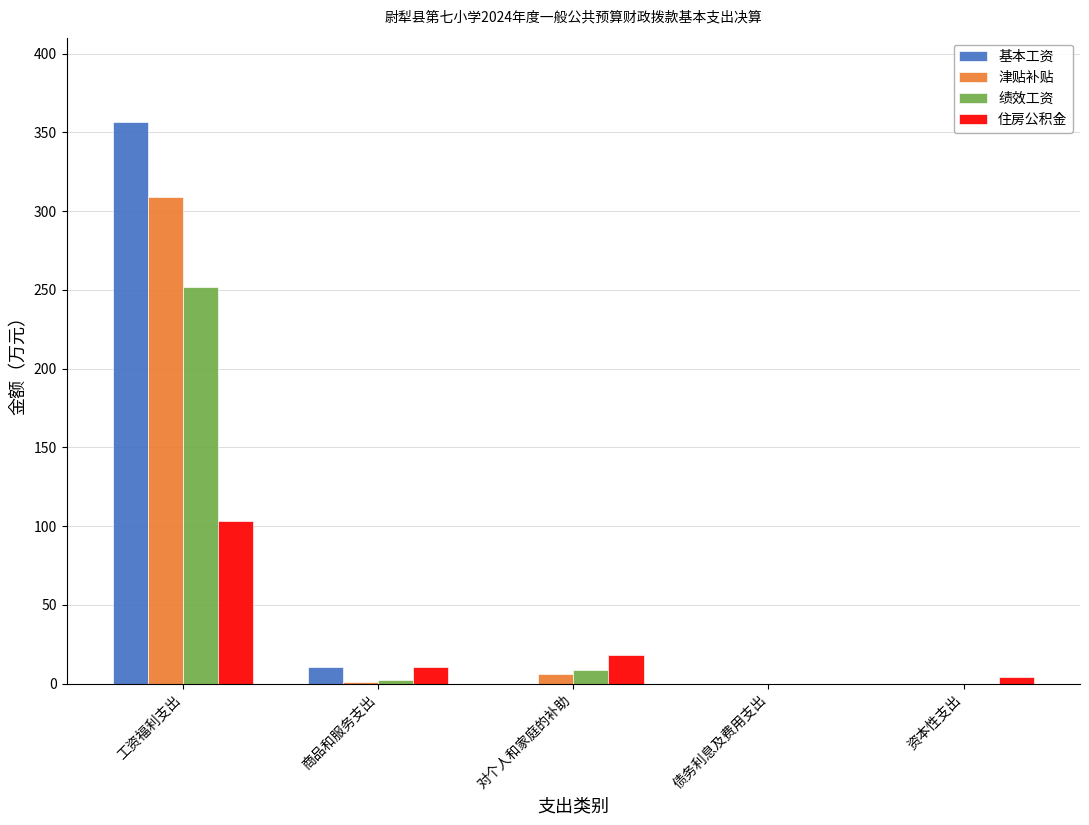

Is it true that 住房公积金 equals 10.8 at 商品和服务支出?

True